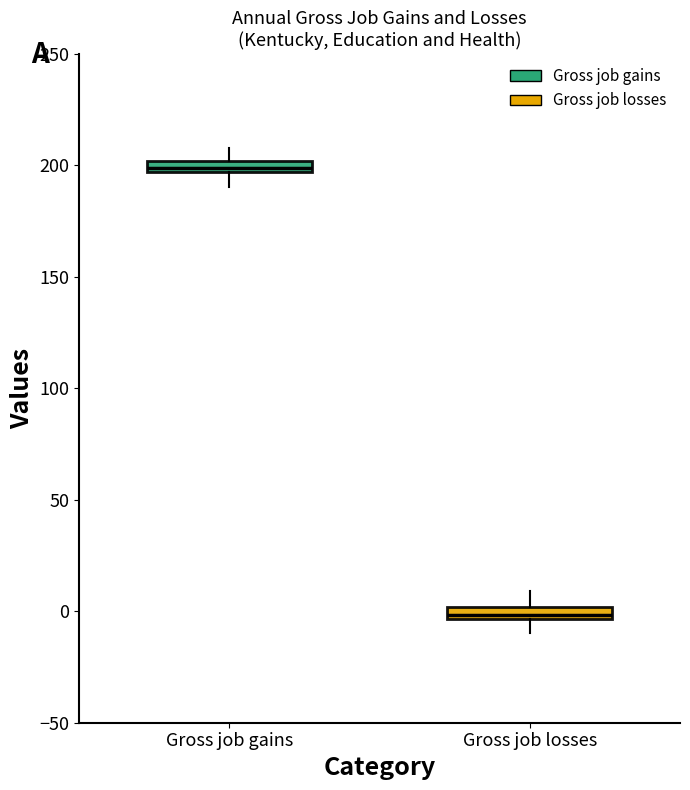

Where does the lower whisker of the box for Gross job losses end on the y-axis? The values are not printed on the chart, so give them approximately, as read against the axis.

-10